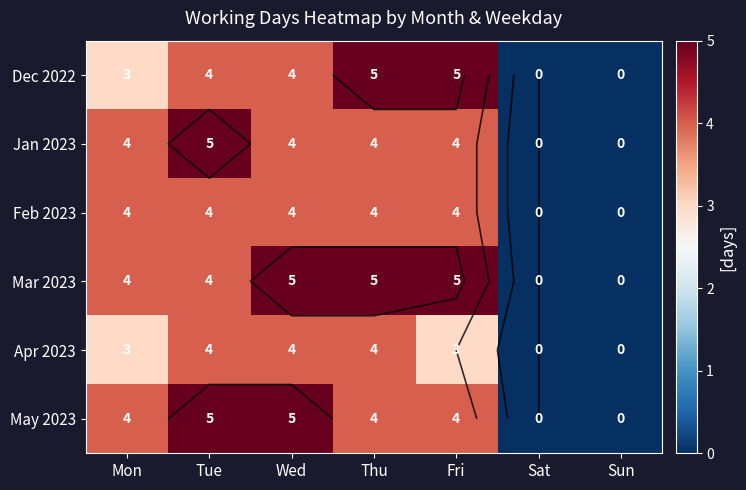

What is the total value across all series at Thu?

26